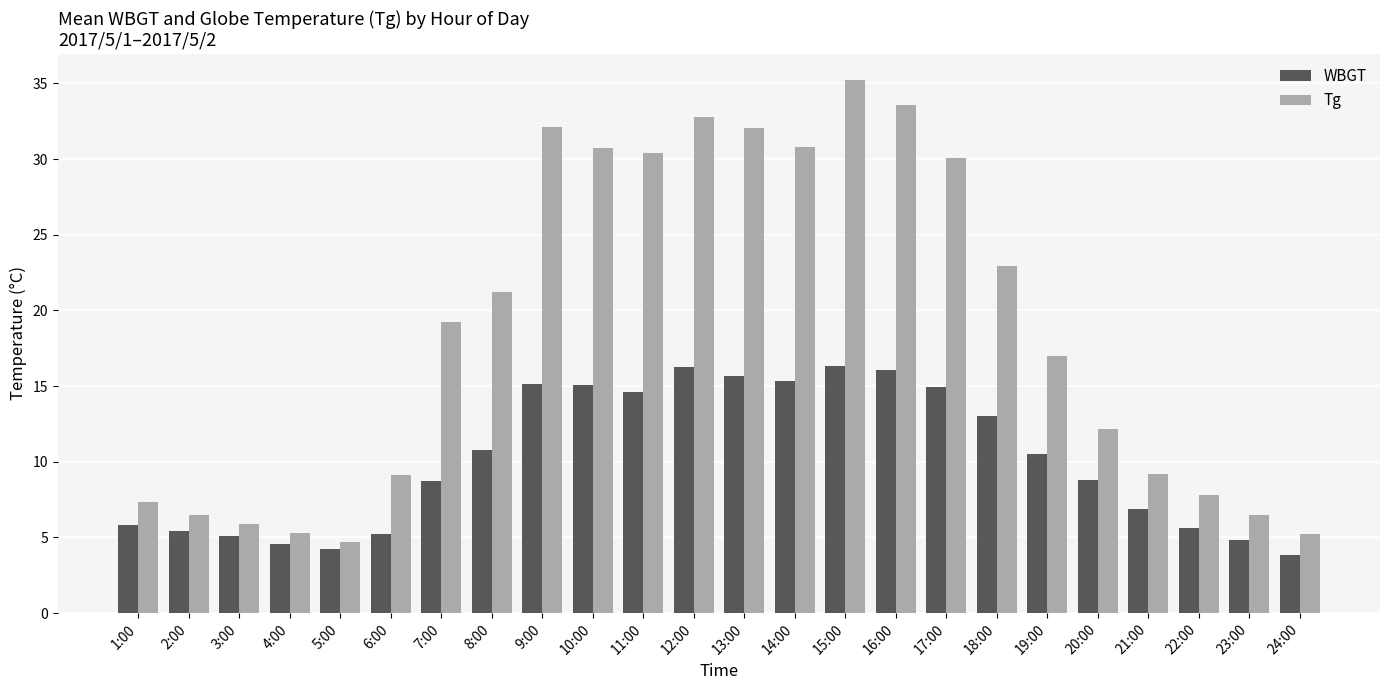

What is the minimum value shown in the chart?

3.9